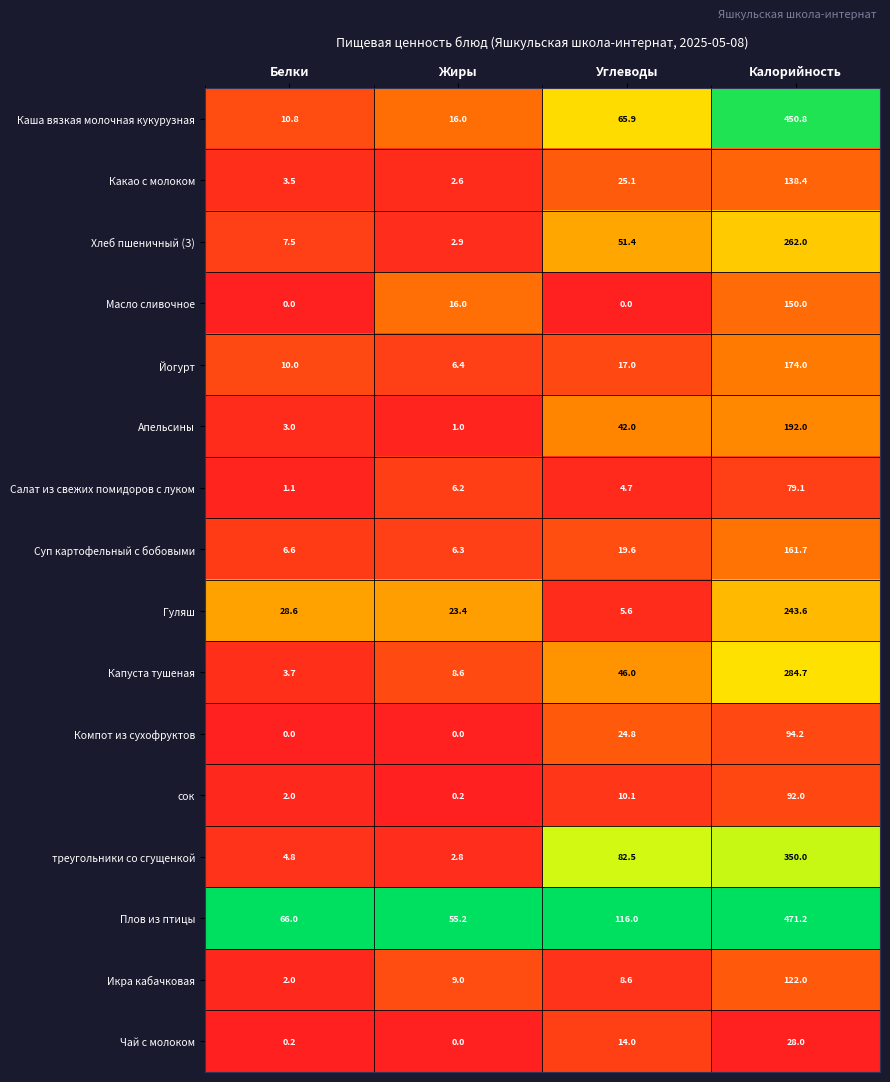

Rank the categories by треугольники со сгущенкой value from highest to lowest.

Калорийность, Углеводы, Белки, Жиры